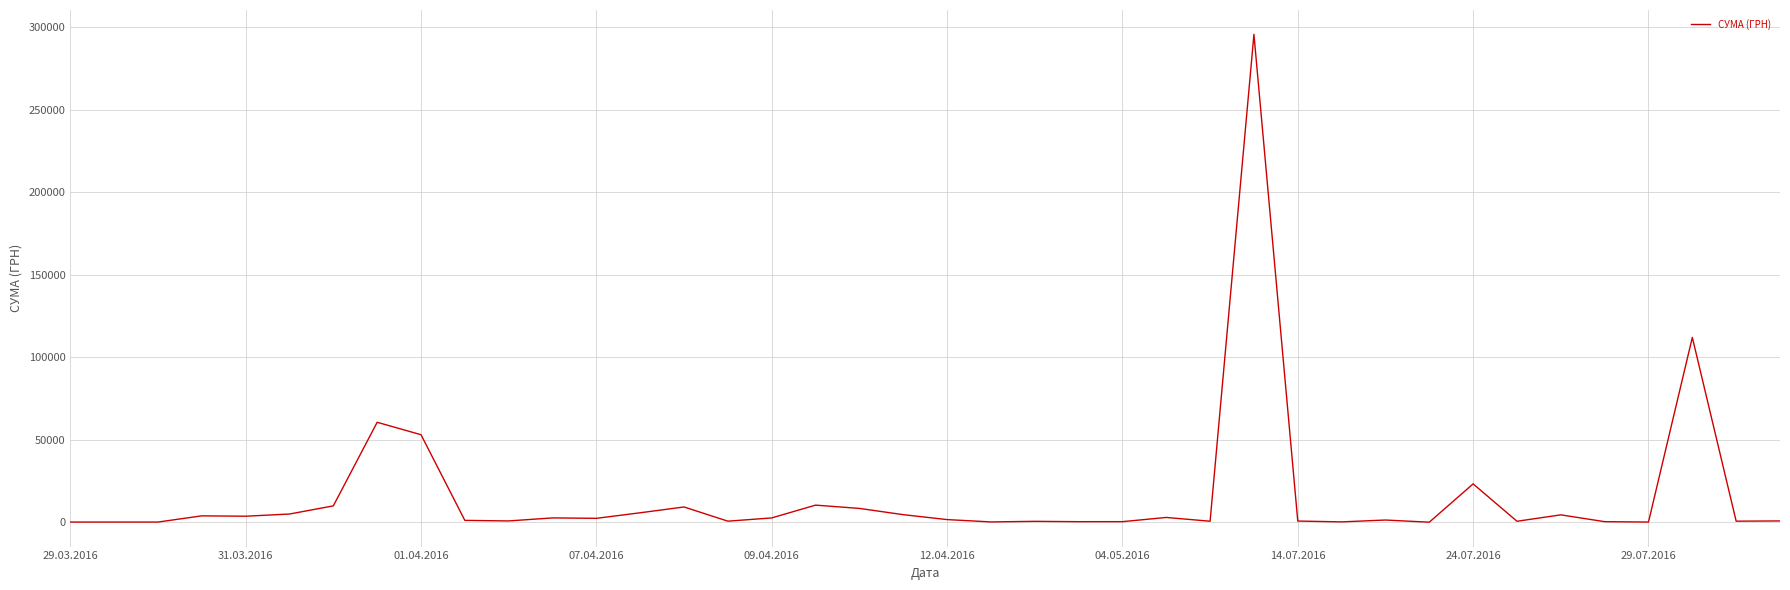

What is the difference between the maximum and minimum values?

295627.4